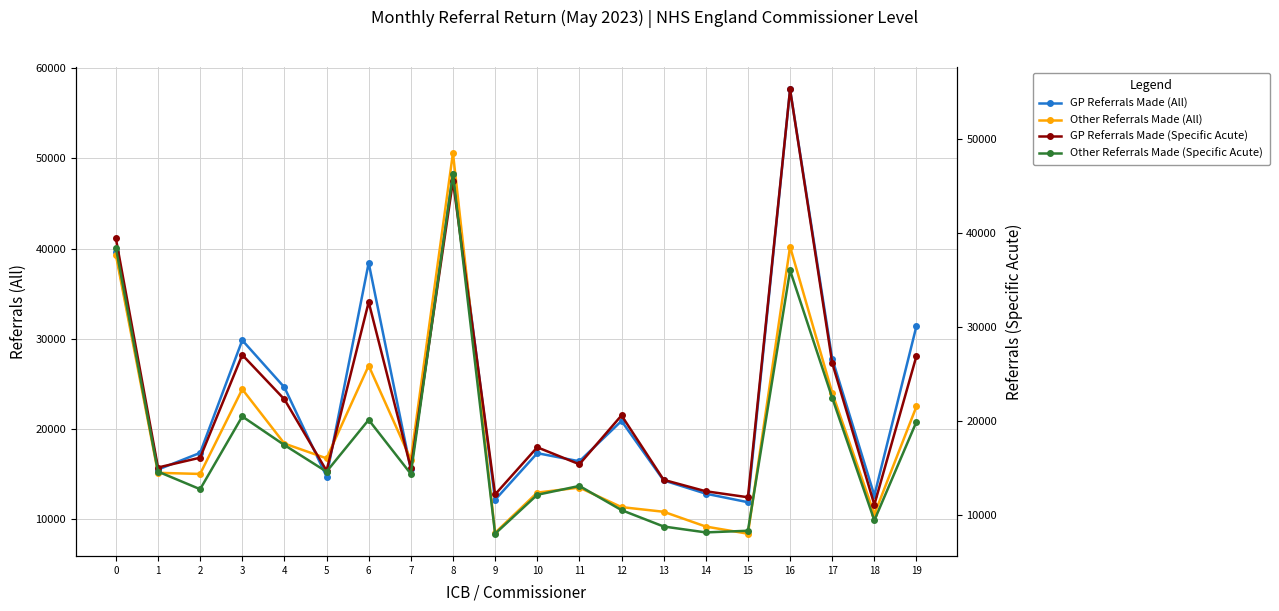

What is the minimum value for GP Referrals Made (All)?

11879